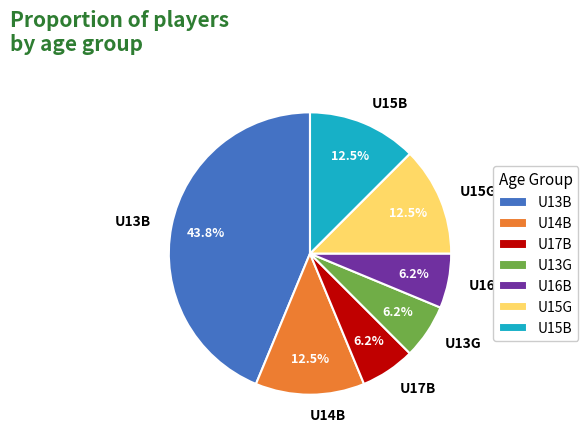

Does any single category account for the majority?

No